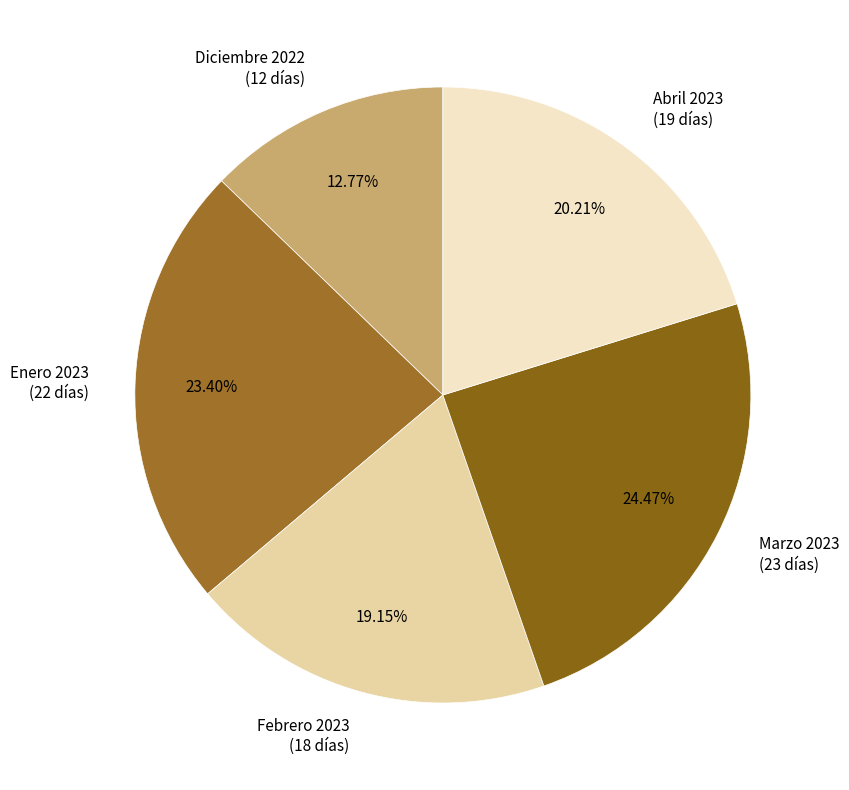

Is there any slice that represents more than half of the pie?

No